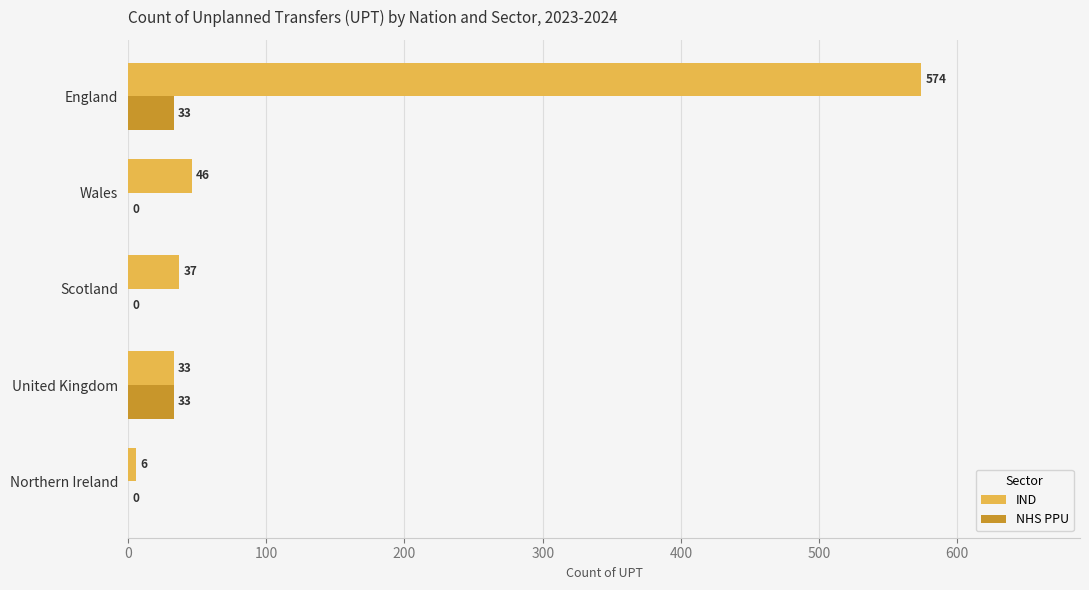

At which category is the sum across all series the highest?

England